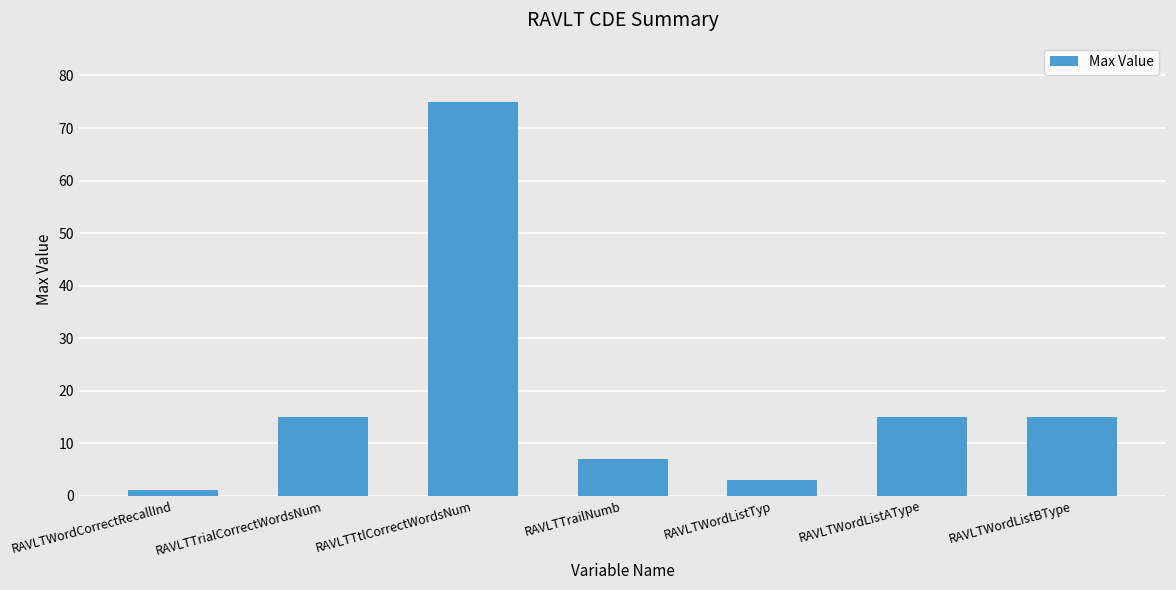

How many series are shown in this chart?

1